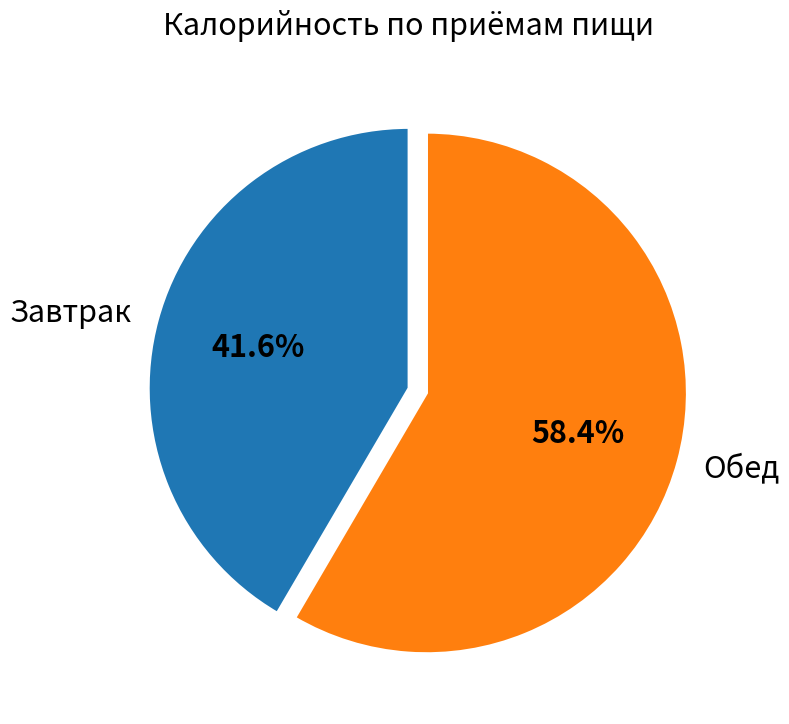

To the nearest percent, what is the difference between the largest and smallest slice percentages?

17%